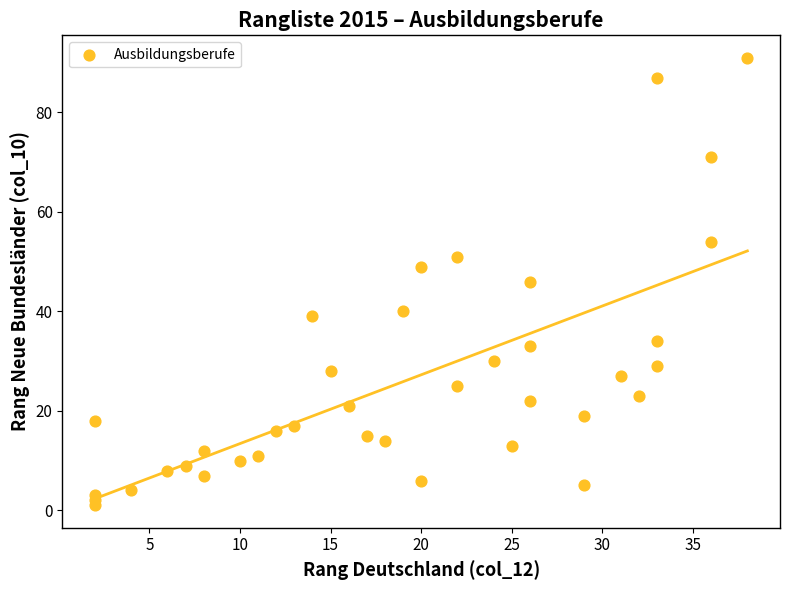

What is the range of X values (max minus min)?

36